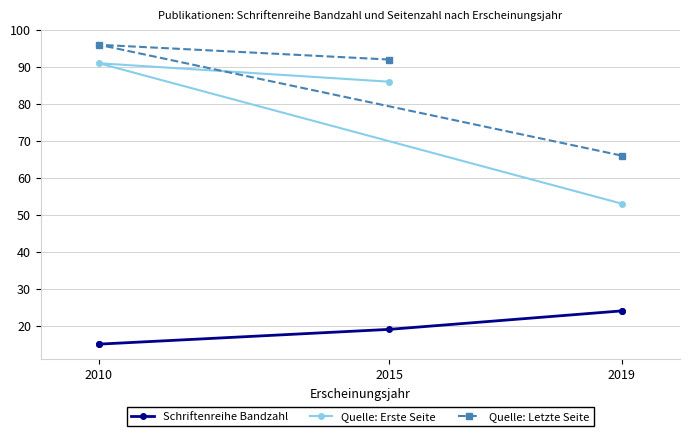

The Quelle: Erste Seite series shows 53 at 2019. True or false?

True